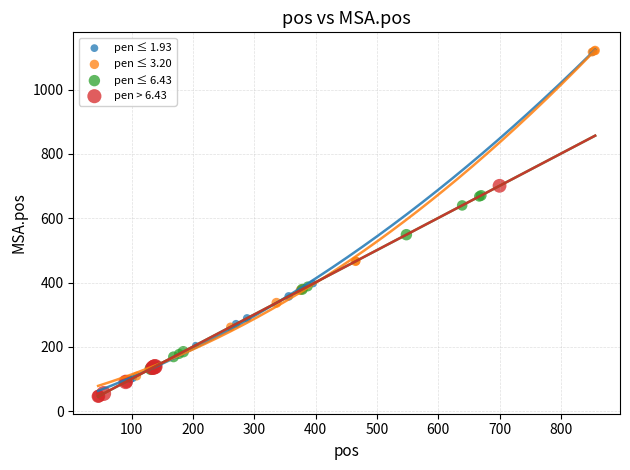

What are all the series names shown in the legend?

pen ≤ 1.93, pen ≤ 3.20, pen ≤ 6.43, pen > 6.43